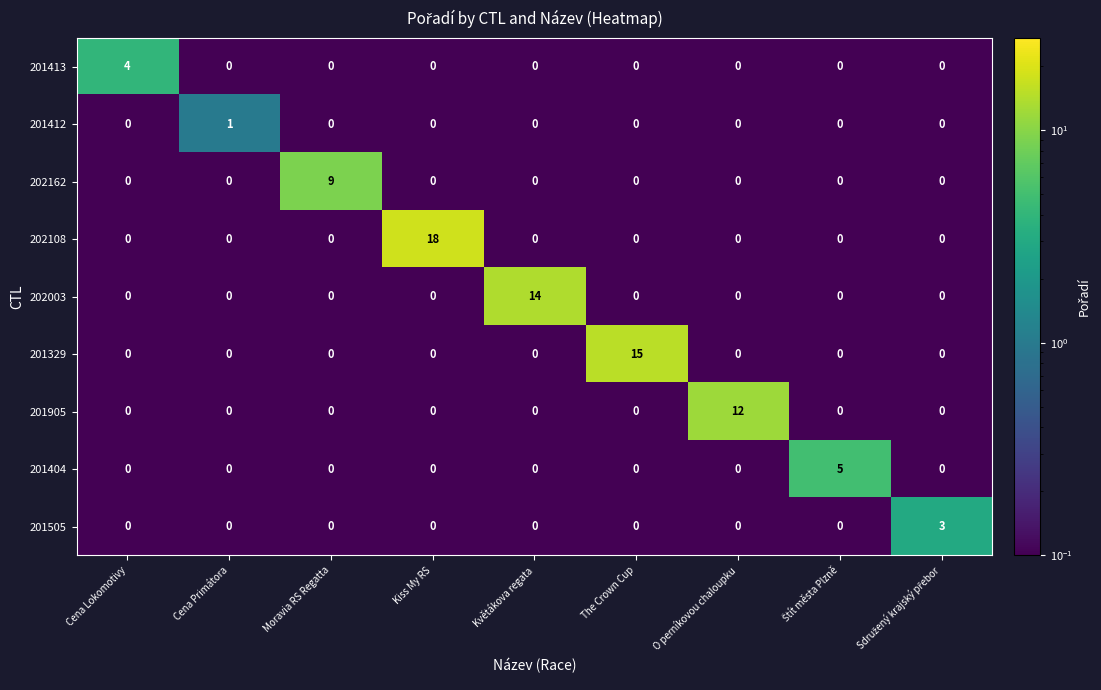

What is the total value across all series at O perníkovou chaloupku?

12